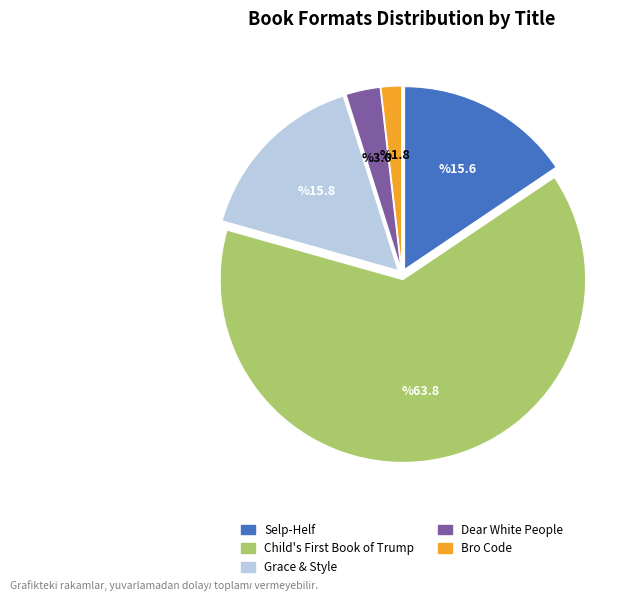

Is it true that Selp-Helf is 16% of the pie?

True